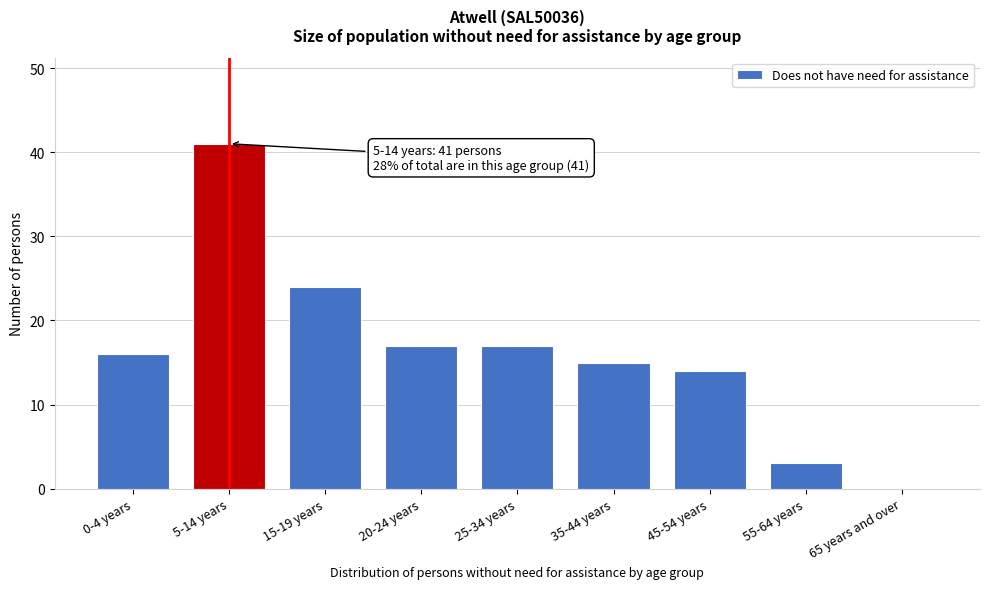

Reading right to left, list all the values displayed in this chart.

65 years and over=0	55-64 years=3	45-54 years=14	35-44 years=15	25-34 years=17	20-24 years=17	15-19 years=24	5-14 years=41	0-4 years=16